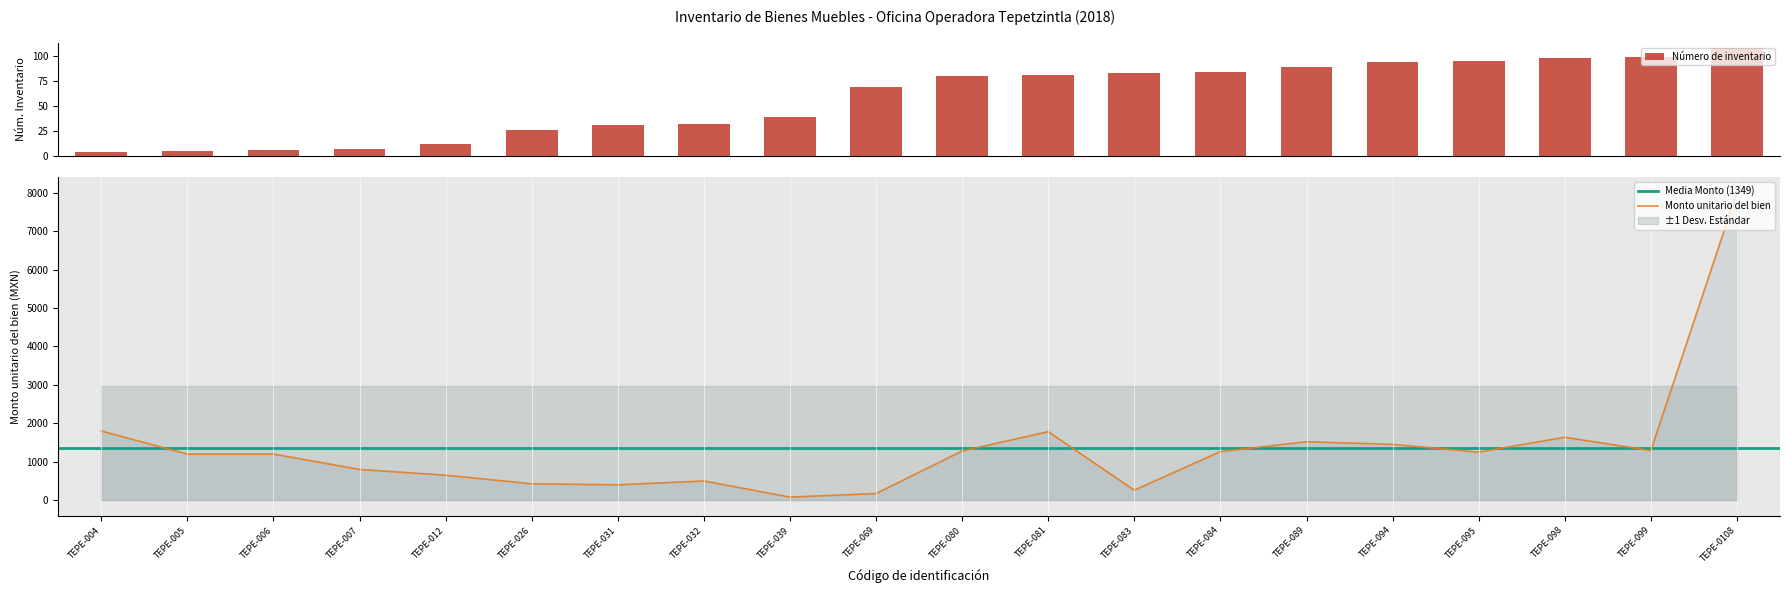

Reading left to right, what are all the values shown in this chart?

Monto unitario del bien: TEPE-004=1800.0	TEPE-005=1200.0	TEPE-006=1200.0	TEPE-007=800.0	TEPE-012=650.0	TEPE-026=426.1	TEPE-031=400.0	TEPE-032=500.0	TEPE-039=80.0	TEPE-069=173.0	TEPE-080=1280.0	TEPE-081=1782.0	TEPE-083=259.0	TEPE-084=1265.0	TEPE-089=1520.9	TEPE-094=1452.6	TEPE-095=1250.0	TEPE-098=1637.1	TEPE-099=1292.2	TEPE-0108=8017.2
Número de inventario (index): TEPE-004=4.0	TEPE-005=5.0	TEPE-006=6.0	TEPE-007=7.0	TEPE-012=12.0	TEPE-026=26.0	TEPE-031=31.0	TEPE-032=32.0	TEPE-039=39.0	TEPE-069=69.0	TEPE-080=80.0	TEPE-081=81.0	TEPE-083=83.0	TEPE-084=84.0	TEPE-089=89.0	TEPE-094=94.0	TEPE-095=95.0	TEPE-098=98.0	TEPE-099=99.0	TEPE-0108=108.0